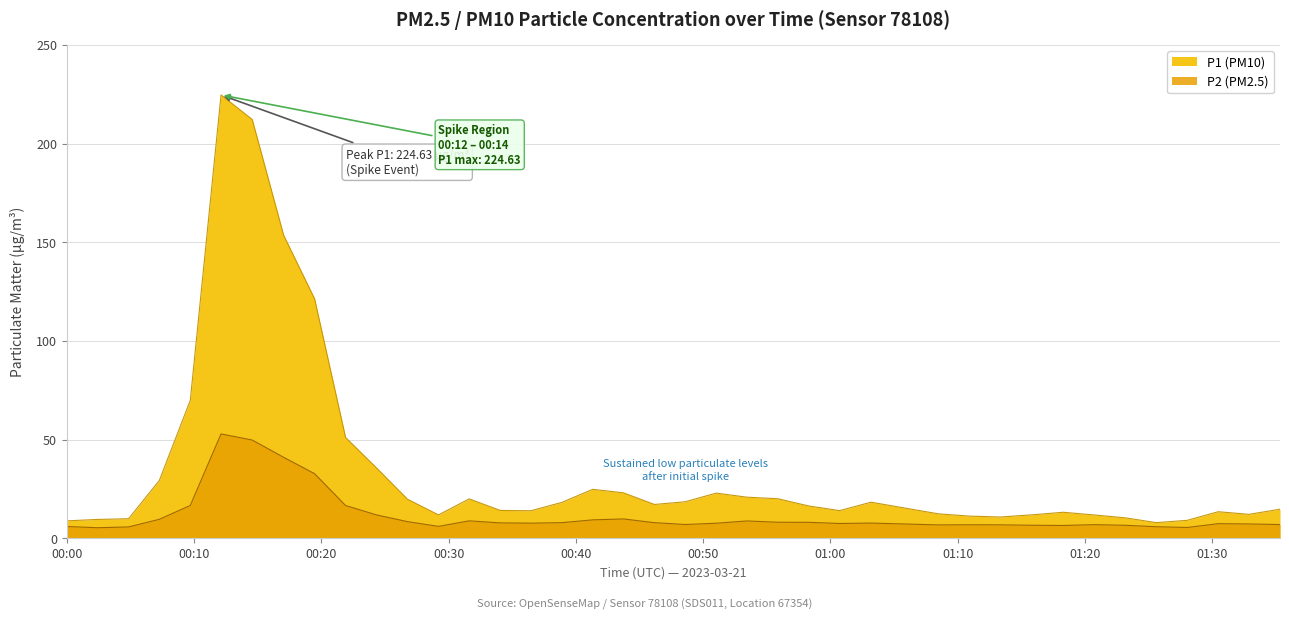

List the series in order of their peak value, lowest first.

P2, P1